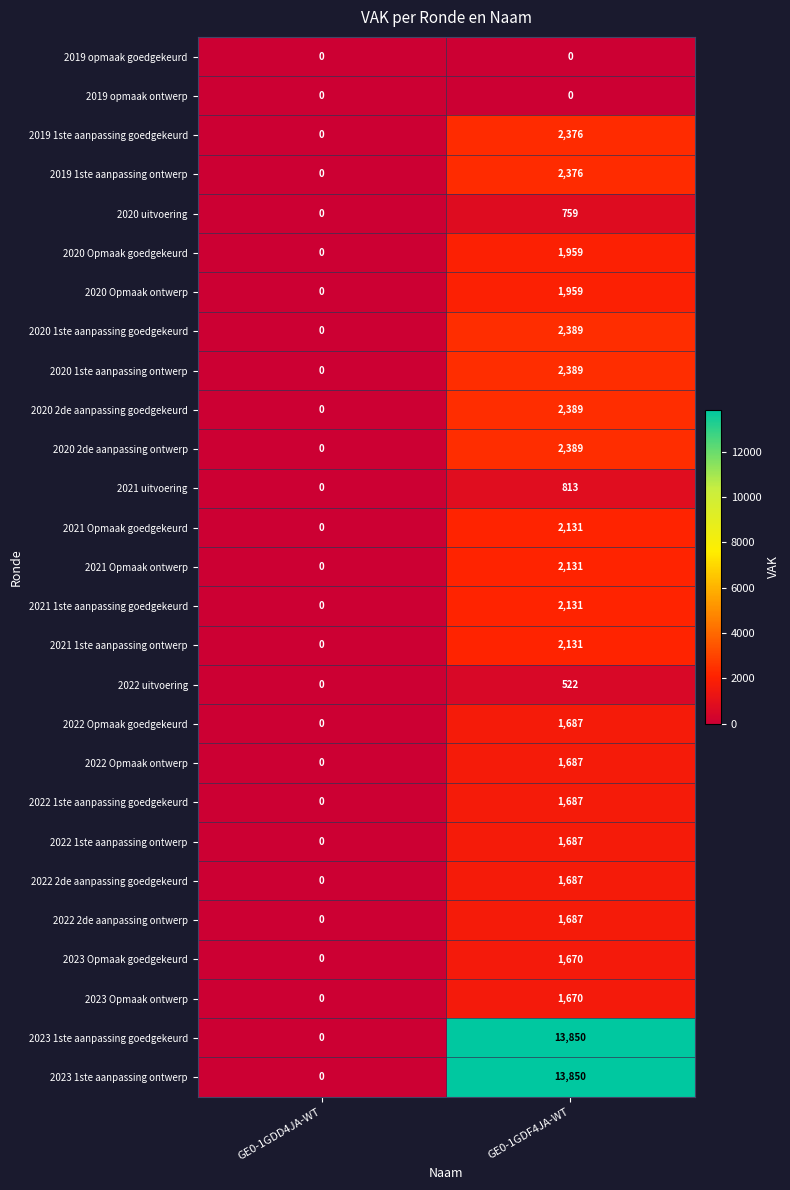

Rank the categories by 2022 Opmaak ontwerp value from highest to lowest.

GE0-1GDF4JA-WT, GE0-1GDD4JA-WT